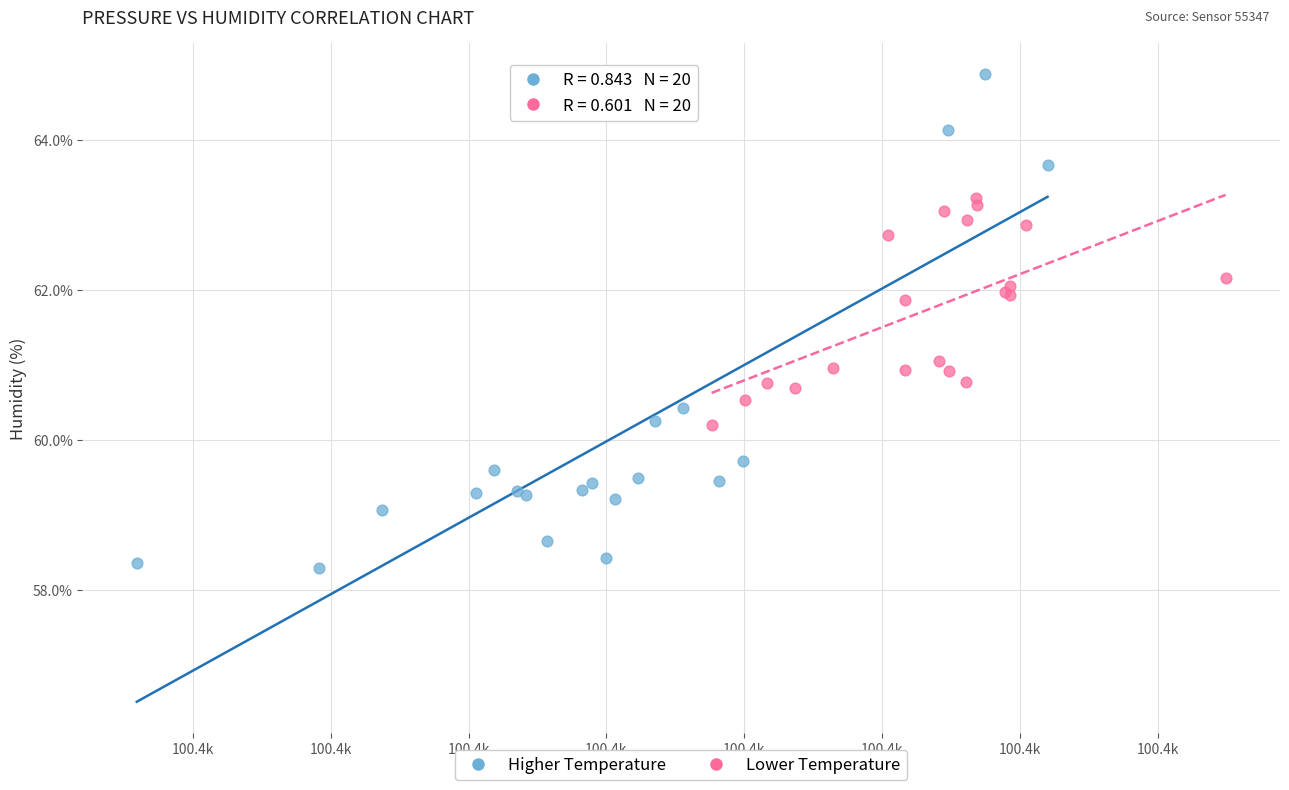

Which series has the widest spread of Y values?

Higher Temperature